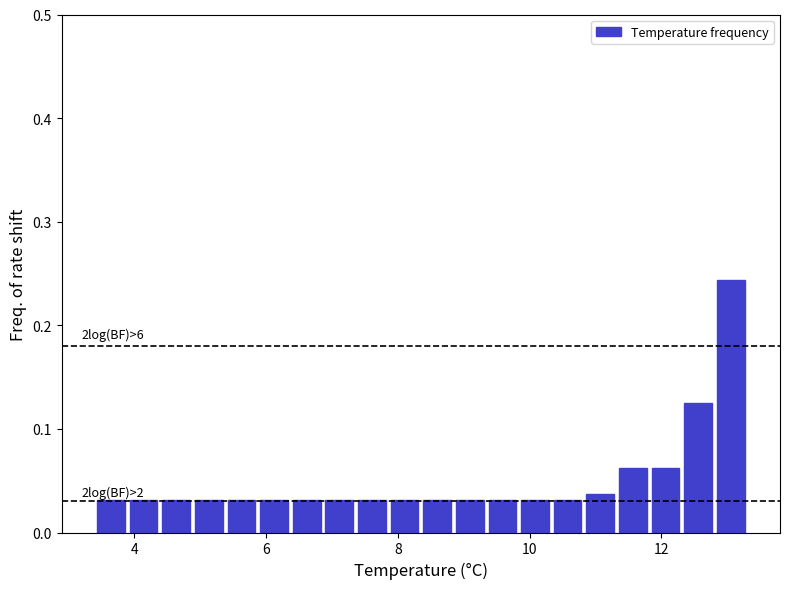

Read against the x-axis, roughly where is the centre of the tallest bar?

13.0